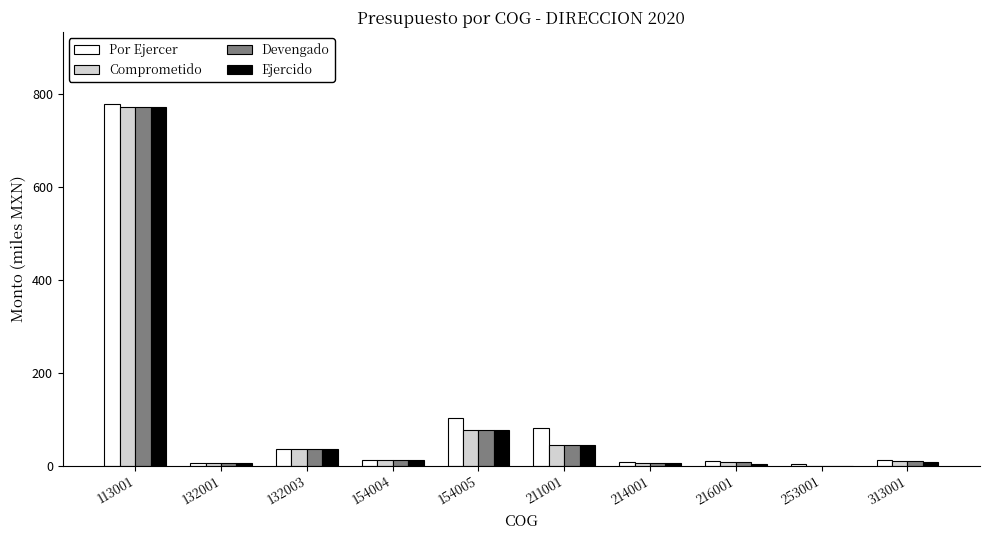

Is it true that Comprometido equals 13.4 at 154004?

True